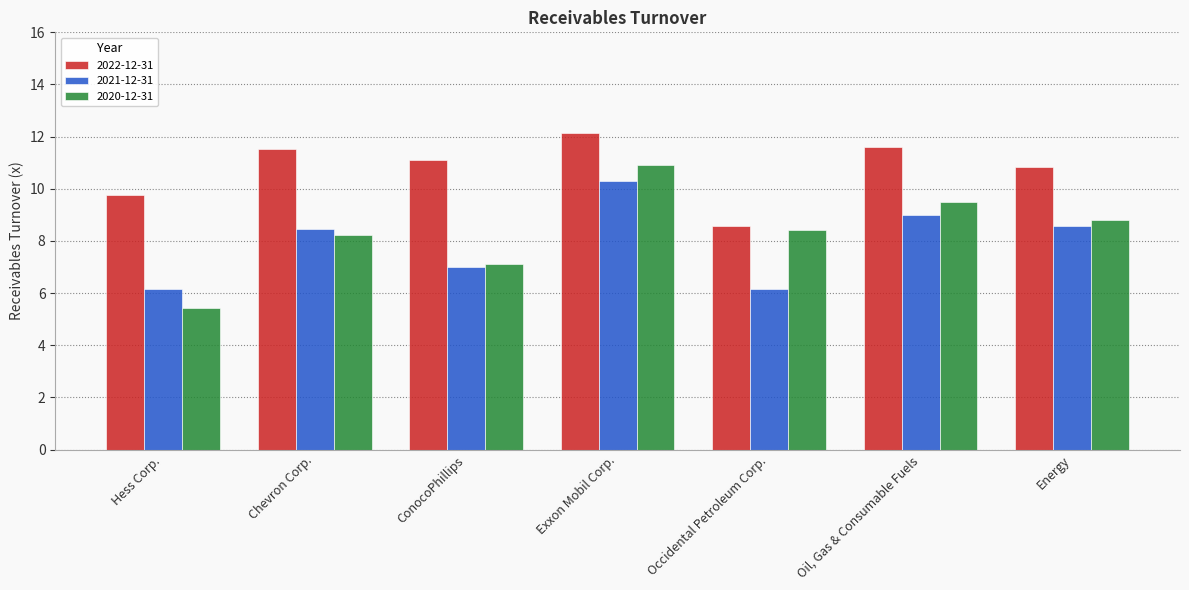

Rank the series at ConocoPhillips from lowest to highest value.

2021-12-31, 2020-12-31, 2022-12-31